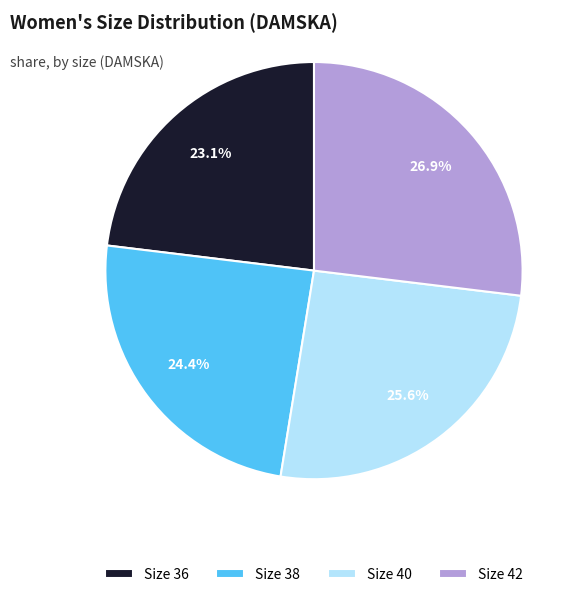

Is the sum of Size 42 and Size 38 greater than half?

Yes